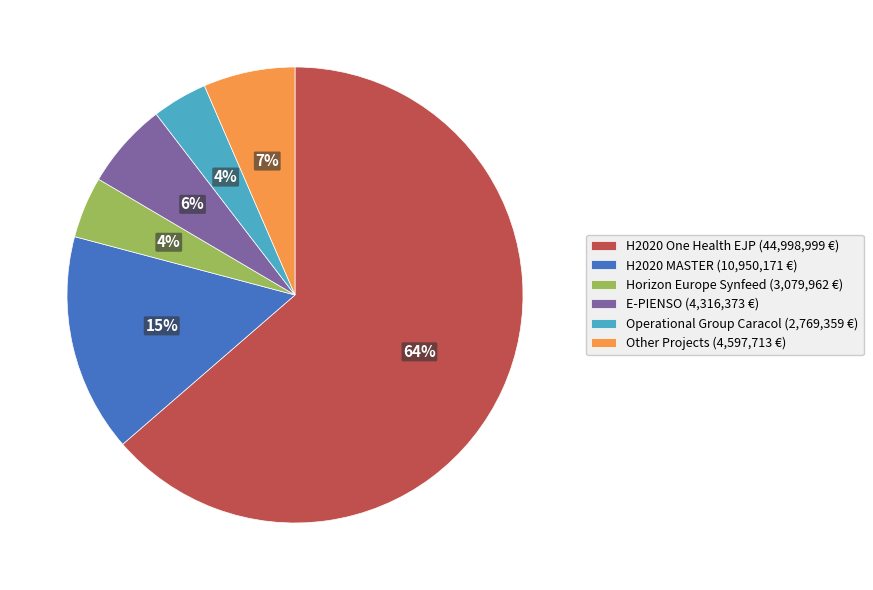

Count the number of slices in the pie.

6